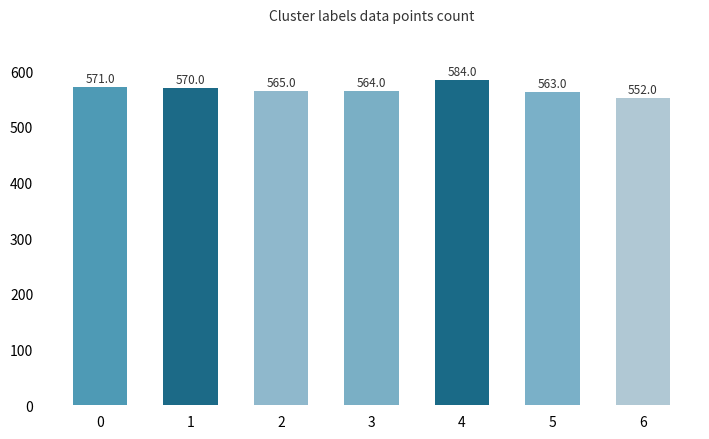

What is the sum of all values?

3969